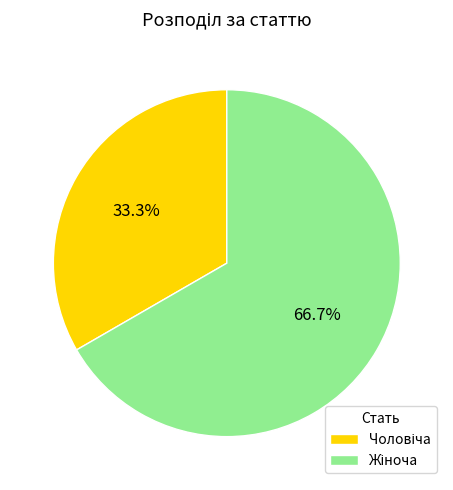

Does any single category account for the majority?

Yes